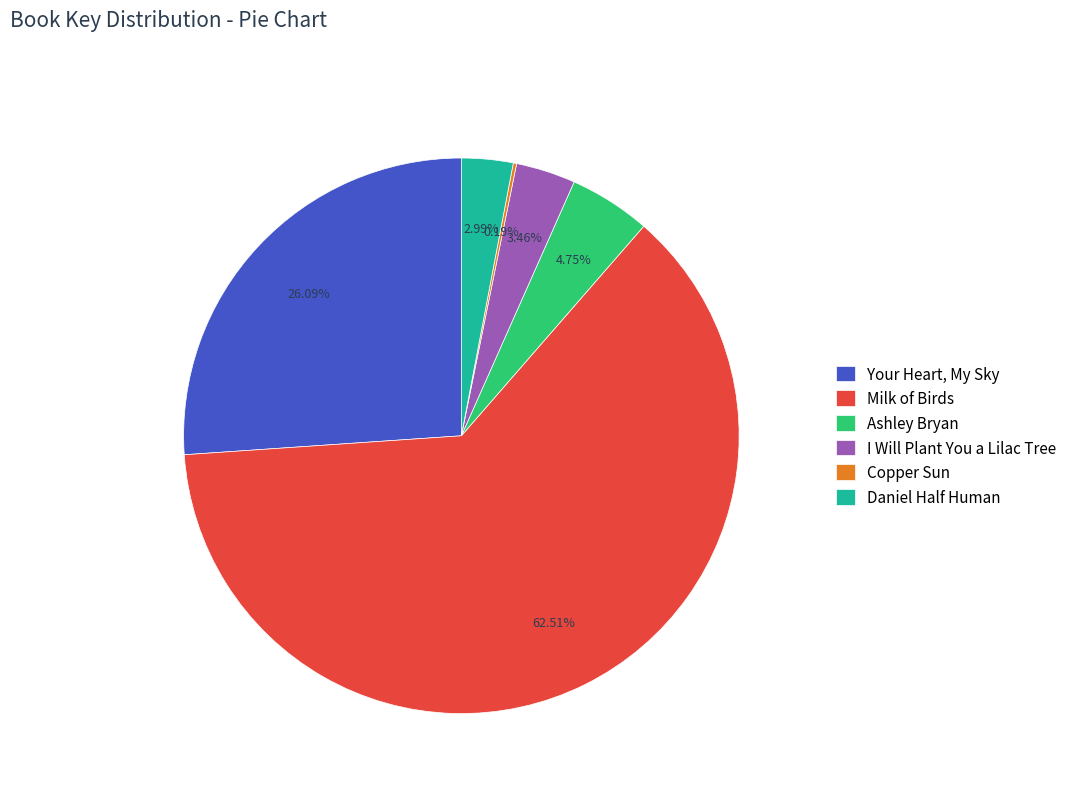

To the nearest percent, what portion does I Will Plant You a Lilac Tree represent?

3%